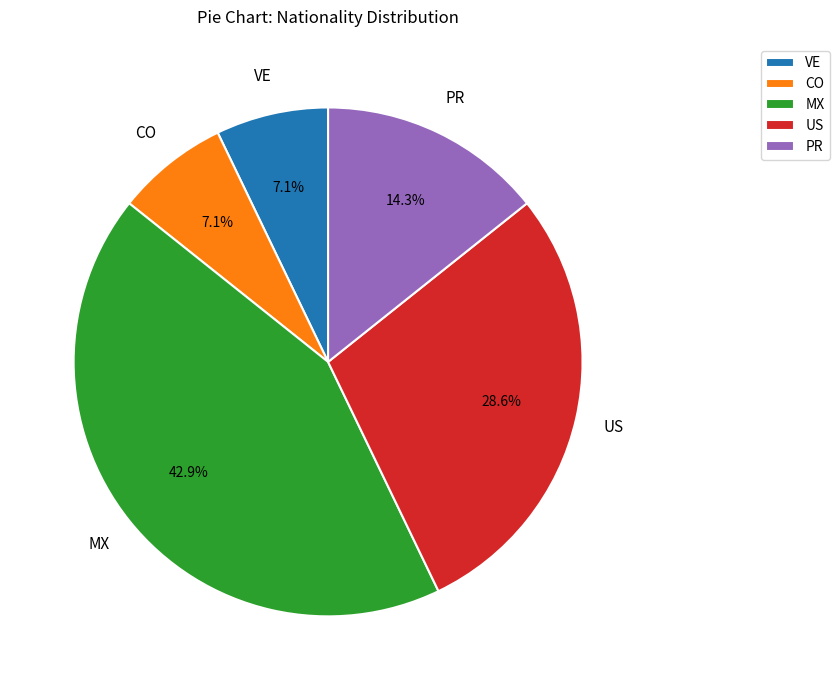

Which category has the biggest portion of the pie?

MX